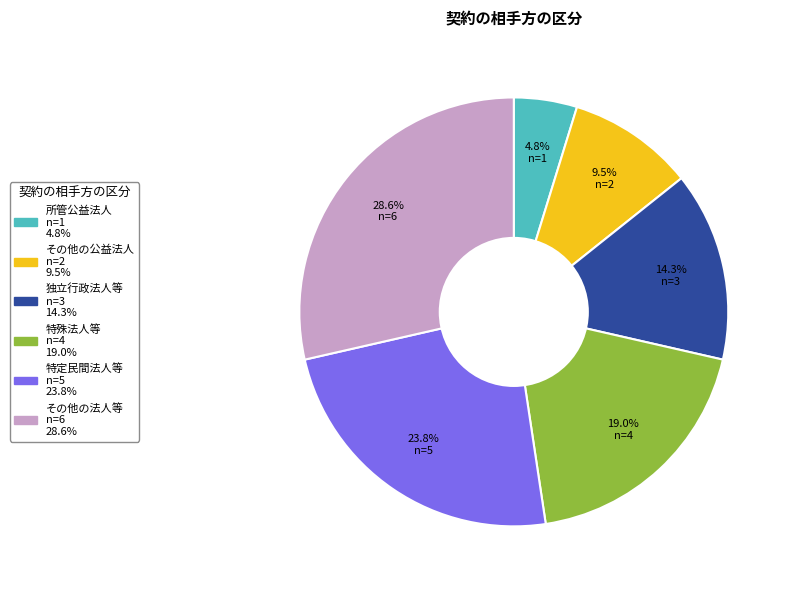

Count the number of slices in the pie.

6